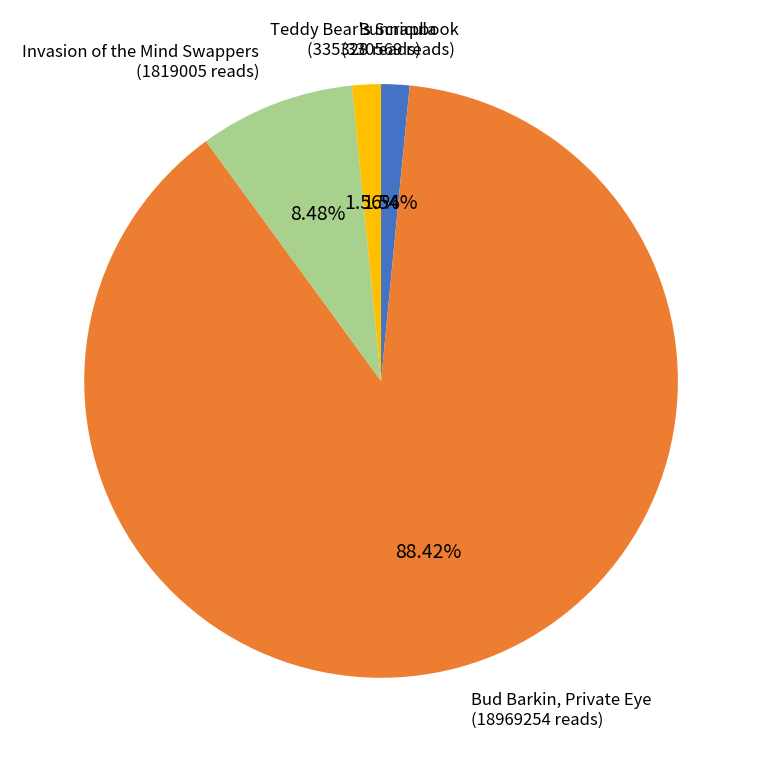

Does any single category account for the majority?

Yes